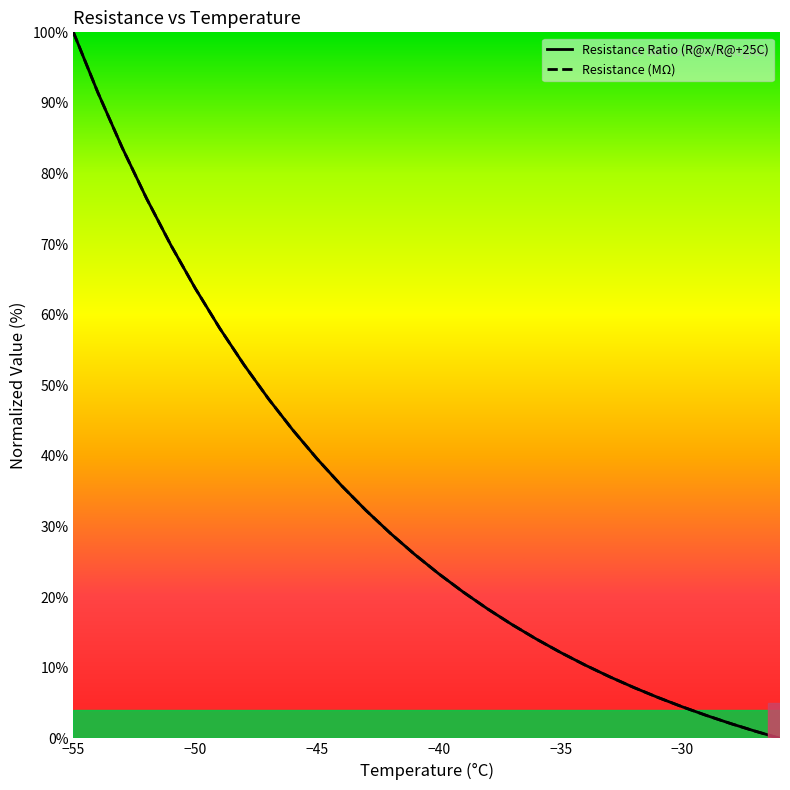

What is the label of the 1st point from the left?

−55